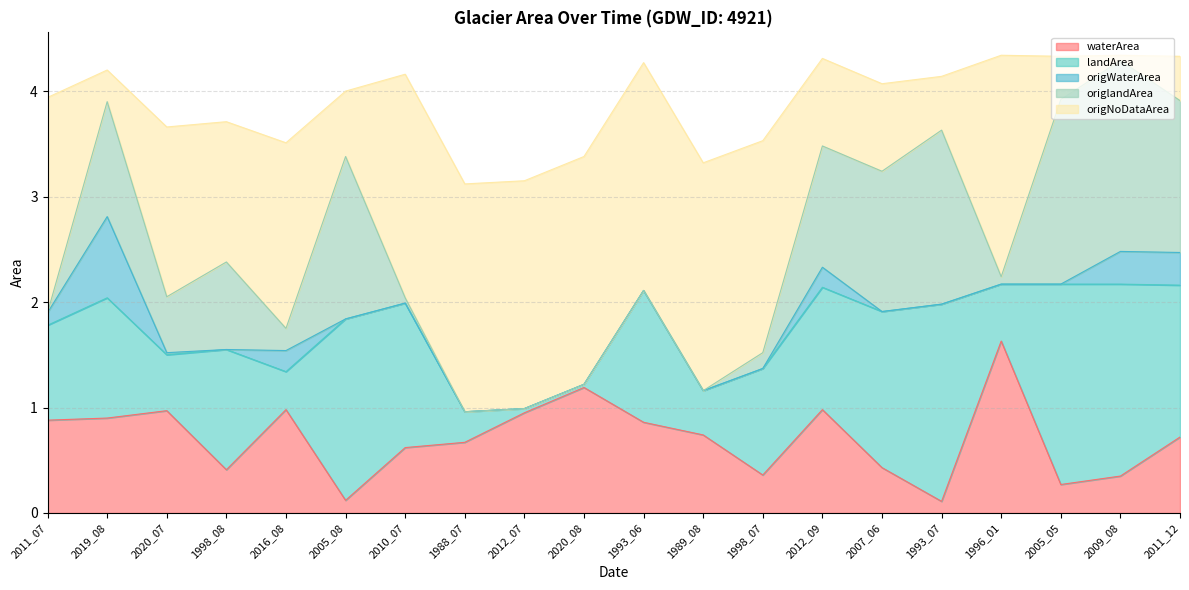

Reading left to right, transcribe all the data shown in this chart.

waterArea: 2011_07=0.9	2019_08=0.9	2020_07=1.0	1998_08=0.4	2016_08=1.0	2005_08=0.1	2010_07=0.6	1988_07=0.7	2012_07=0.9	2020_08=1.2	1993_06=0.9	1989_08=0.7	1998_07=0.4	2012_09=1.0	2007_06=0.4	1993_07=0.1	1996_01=1.6	2005_05=0.3	2009_08=0.3	2011_12=0.7
landArea: 2011_07=0.9	2019_08=1.1	2020_07=0.5	1998_08=1.1	2016_08=0.4	2005_08=1.7	2010_07=1.4	1988_07=0.3	2012_07=0.0	2020_08=0.0	1993_06=1.2	1989_08=0.4	1998_07=1.0	2012_09=1.2	2007_06=1.5	1993_07=1.9	1996_01=0.5	2005_05=1.9	2009_08=1.8	2011_12=1.4
origWaterArea: 2011_07=0.1	2019_08=0.8	2020_07=0.0	1998_08=0.0	2016_08=0.2	2005_08=0.0	2010_07=0.0	1988_07=0.0	2012_07=0.0	2020_08=0.0	1993_06=0.0	1989_08=0.0	1998_07=0.0	2012_09=0.2	2007_06=0.0	1993_07=0.0	1996_01=0.0	2005_05=0.0	2009_08=0.3	2011_12=0.3
origlandArea: 2011_07=0.0	2019_08=1.1	2020_07=0.5	1998_08=0.8	2016_08=0.2	2005_08=1.5	2010_07=0.1	1988_07=0.0	2012_07=0.0	2020_08=0.0	1993_06=0.0	1989_08=0.0	1998_07=0.1	2012_09=1.1	2007_06=1.3	1993_07=1.6	1996_01=0.1	2005_05=1.8	2009_08=1.8	2011_12=1.4
origNoDataArea: 2011_07=2.0	2019_08=0.3	2020_07=1.6	1998_08=1.3	2016_08=1.8	2005_08=0.6	2010_07=2.1	1988_07=2.2	2012_07=2.2	2020_08=2.2	1993_06=2.2	1989_08=2.2	1998_07=2.0	2012_09=0.8	2007_06=0.8	1993_07=0.5	1996_01=2.1	2005_05=0.4	2009_08=0.1	2011_12=0.4